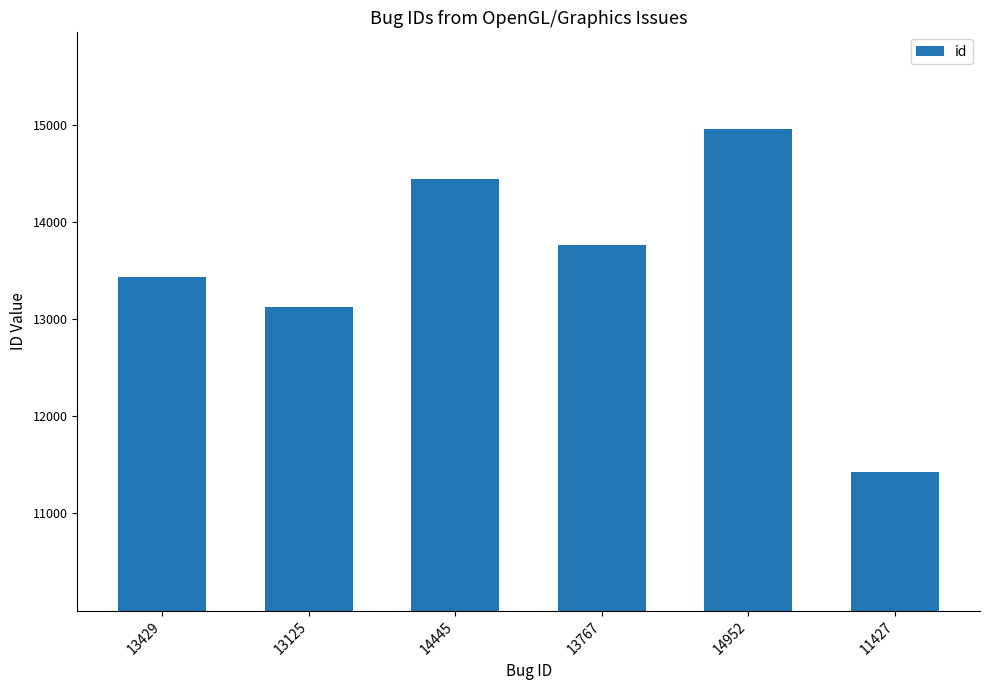

Which label corresponds to the smallest value in the chart?

11427